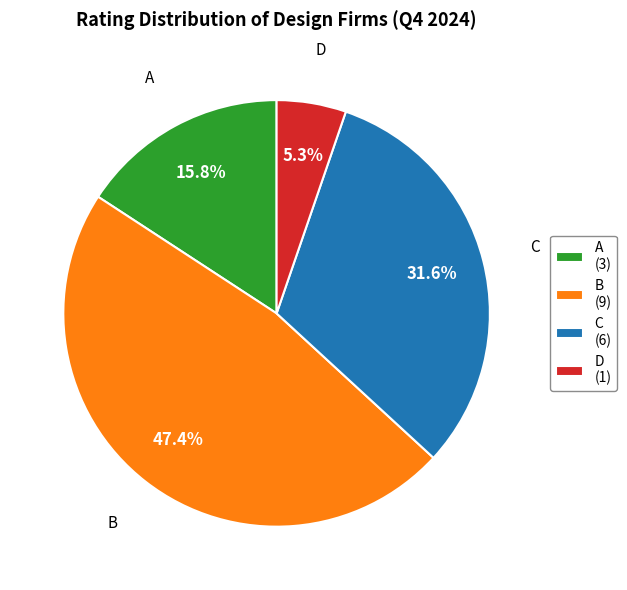

What is the ratio of the value at C to the value at B?

0.7